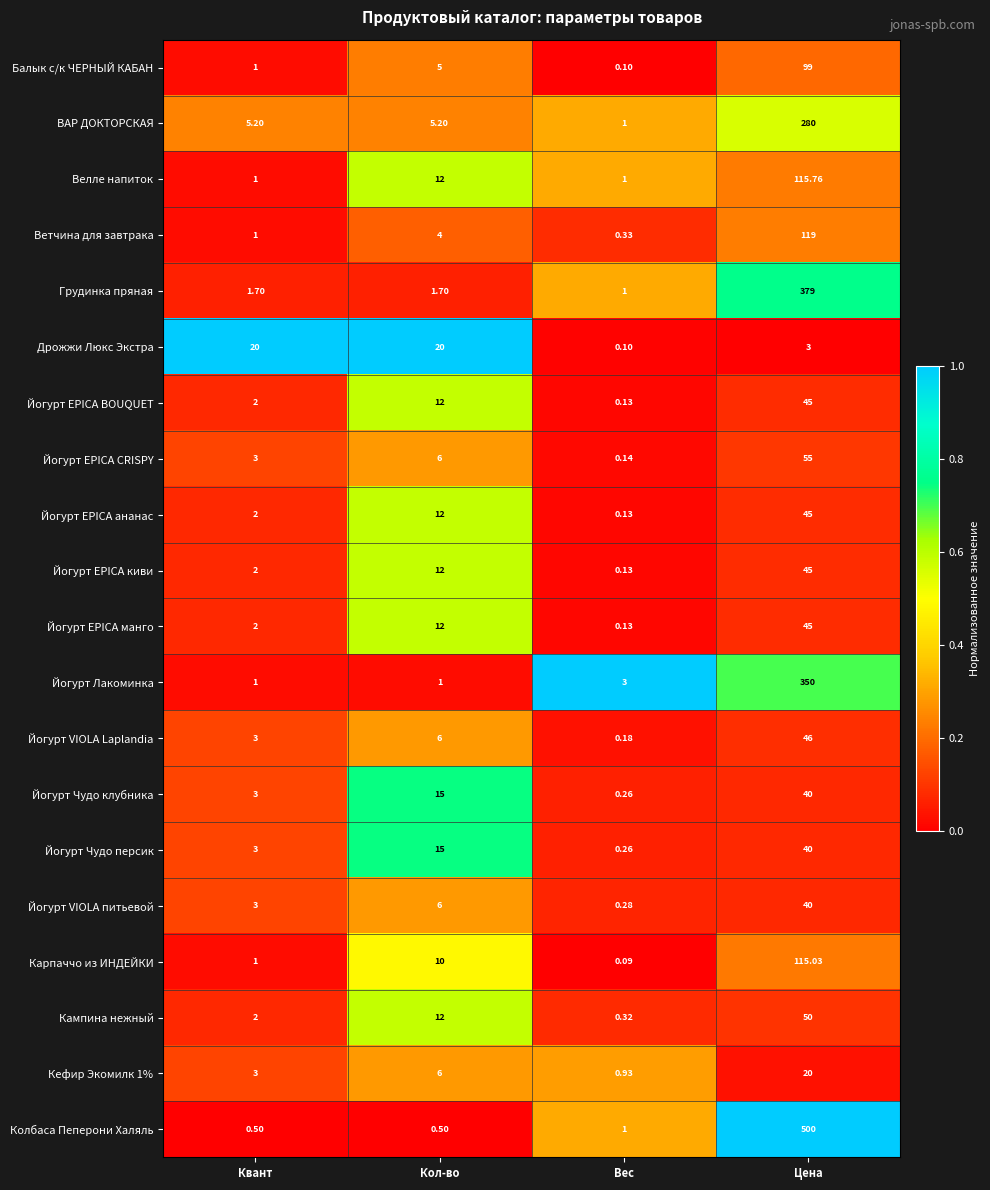

Is the value of Йогурт EPICA CRISPY at Вес greater than the value of Балык с/к ЧЕРНЫЙ КАБАН at Цена?

No